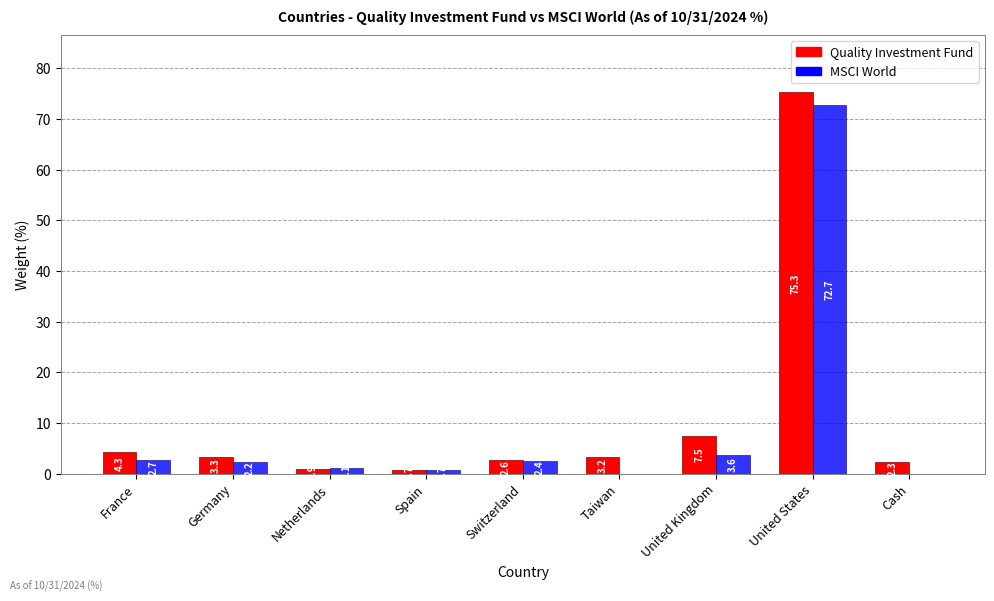

Are the bars grouped side by side (vs. stacked)?

Yes